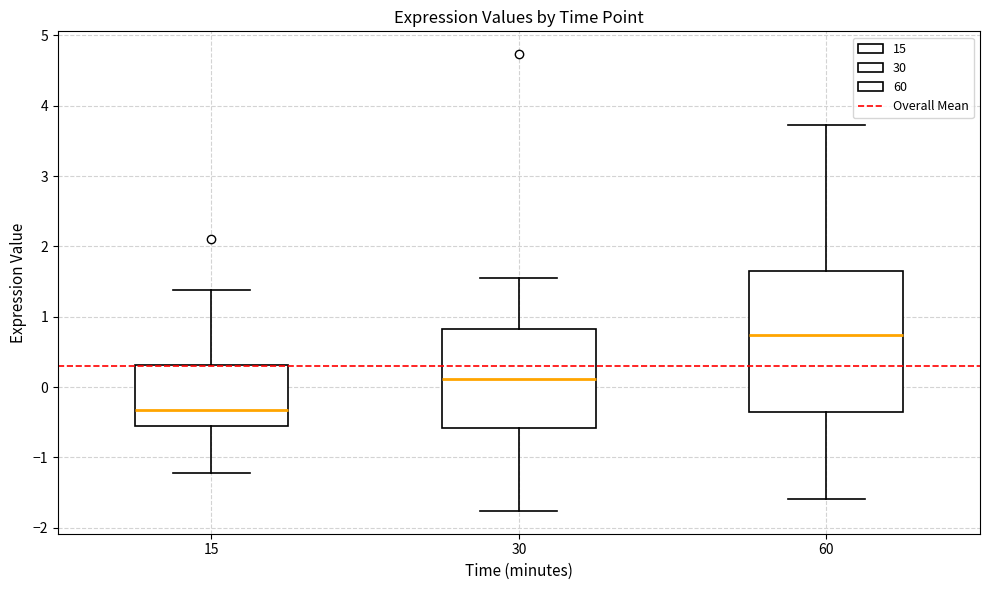

Reading left to right, transcribe this box plot: for each box, give where its median line is, the range the box spans, and where its two whiskers end, as read against the y-axis. The values are not printed on the chart, so give them approximately, as read against the axis.

15: median -0.3, box -0.6 to 0.3, whiskers -1.2 to 1.4
30: median 0.1, box -0.6 to 0.8, whiskers -1.8 to 1.5
60: median 0.7, box -0.4 to 1.6, whiskers -1.6 to 3.7